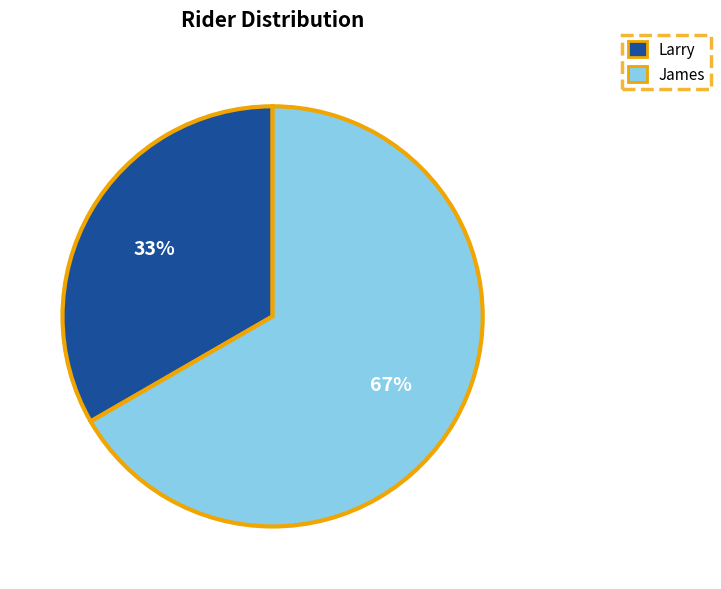

Count the number of slices in the pie.

2